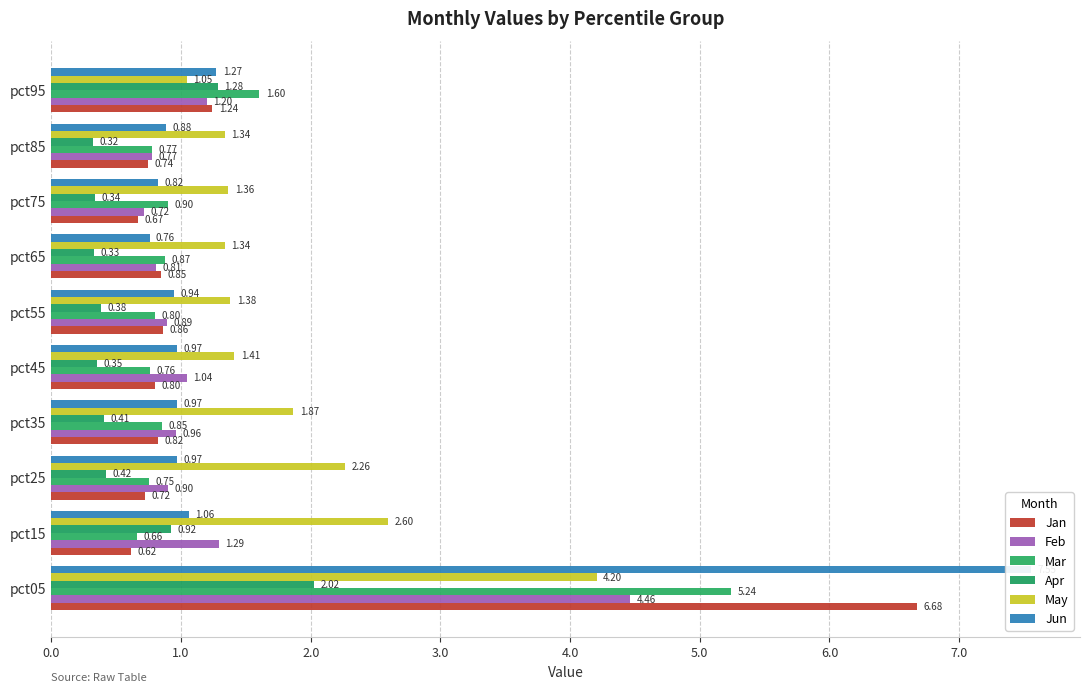

What is the greatest value displayed?

7.6